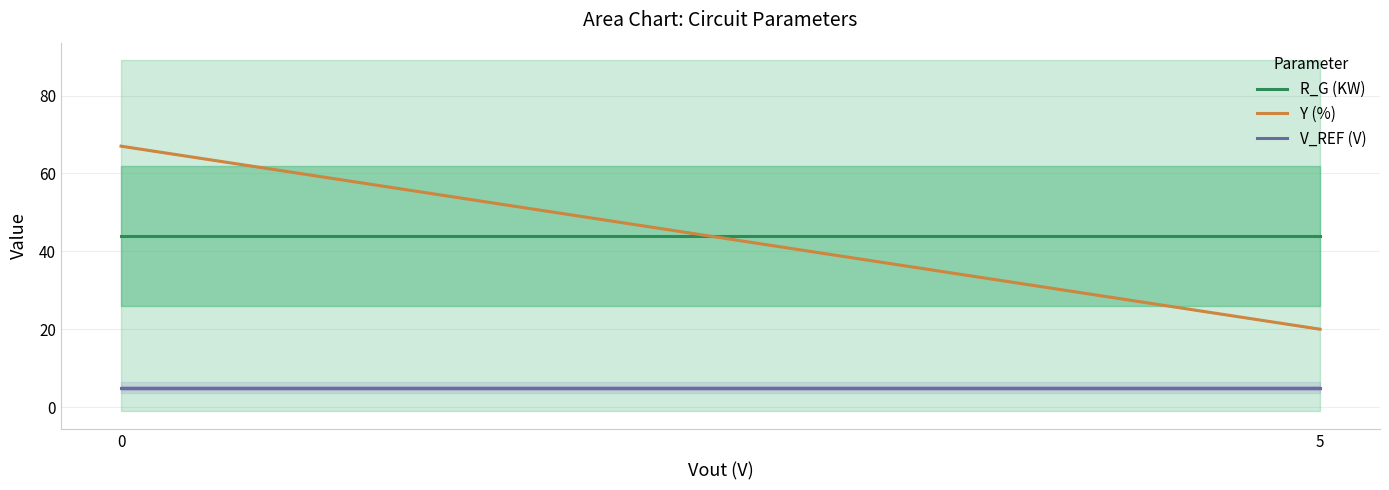

Does the chart display data point markers on the line(s)?

No